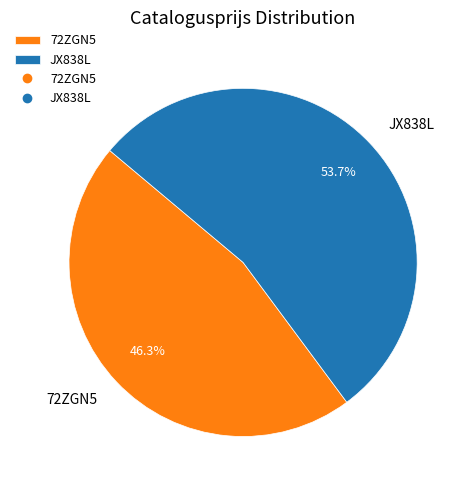

The JX838L slice represents 43% of the pie. True or false?

False